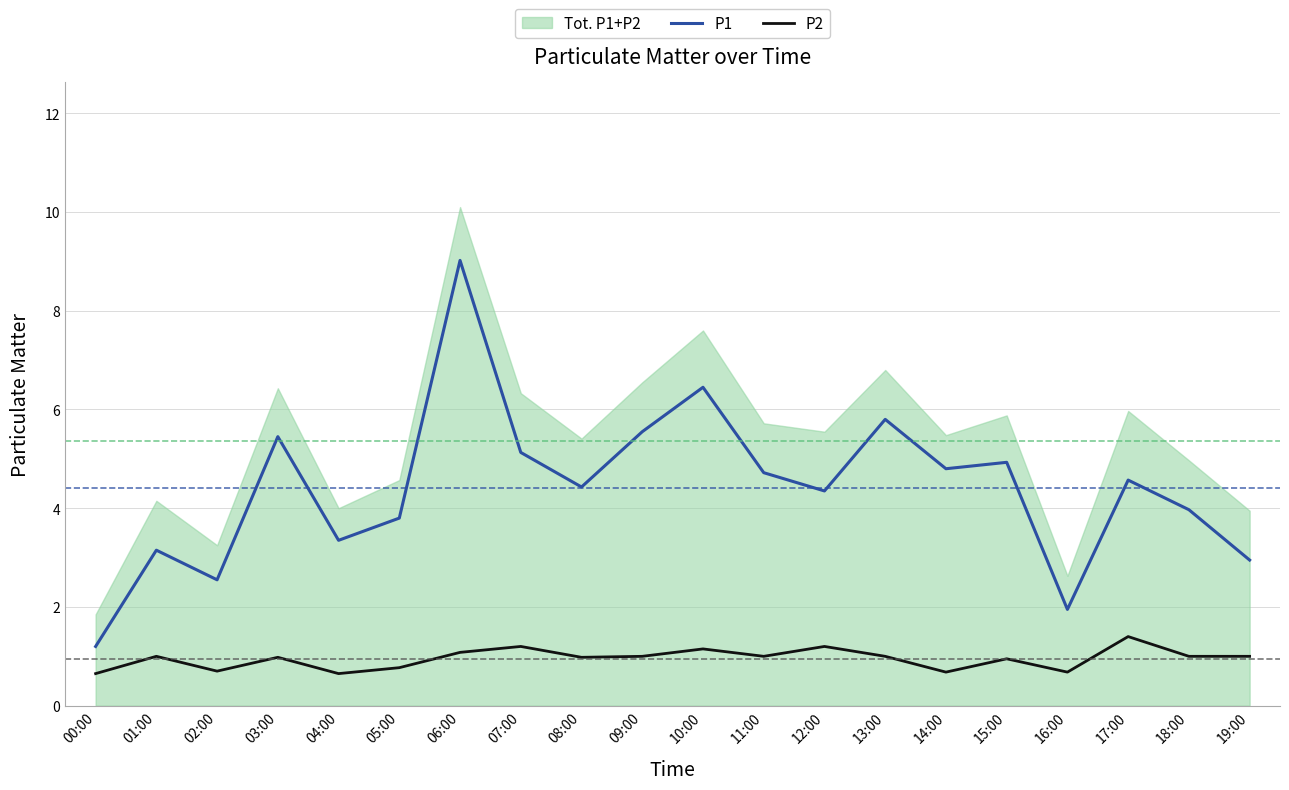

Where does the P2 series first go above 1?

06:00